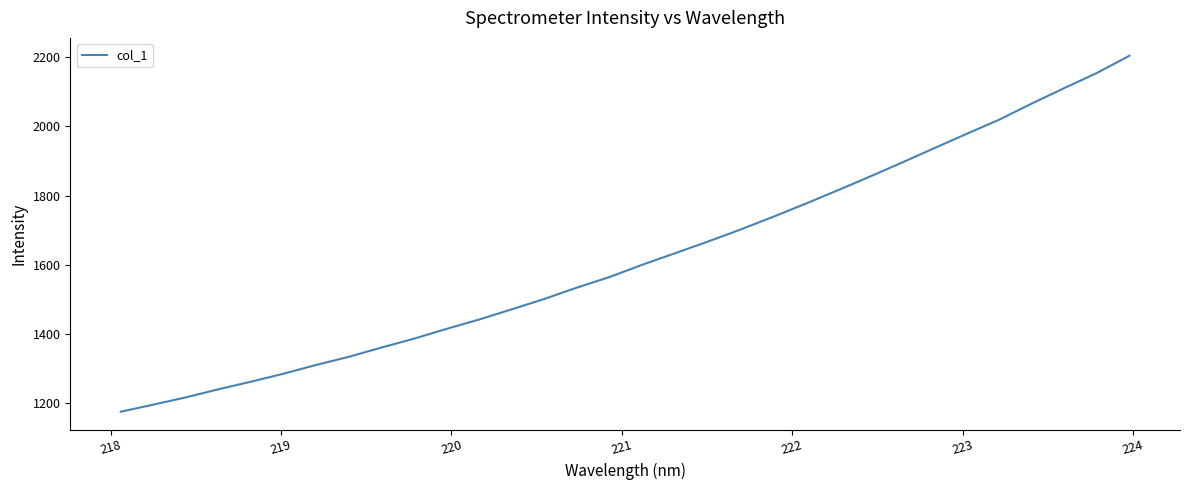

What is the greatest value displayed?

2204.3